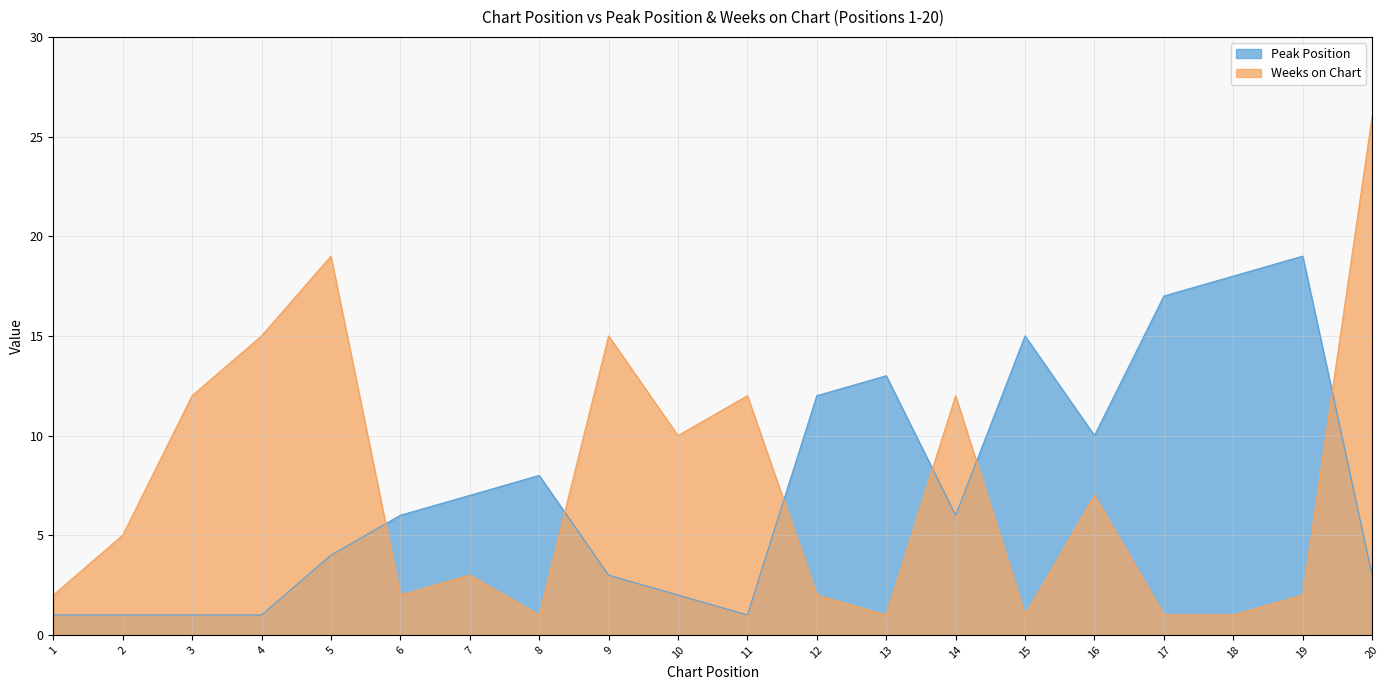

Reading left to right, what are all the values shown in this chart?

Peak Position: 1=1	2=1	3=1	4=1	5=4	6=6	7=7	8=8	9=3	10=2	11=1	12=12	13=13	14=6	15=15	16=10	17=17	18=18	19=19	20=3
Weeks on Chart: 1=2	2=5	3=12	4=15	5=19	6=2	7=3	8=1	9=15	10=10	11=12	12=2	13=1	14=12	15=1	16=7	17=1	18=1	19=2	20=26